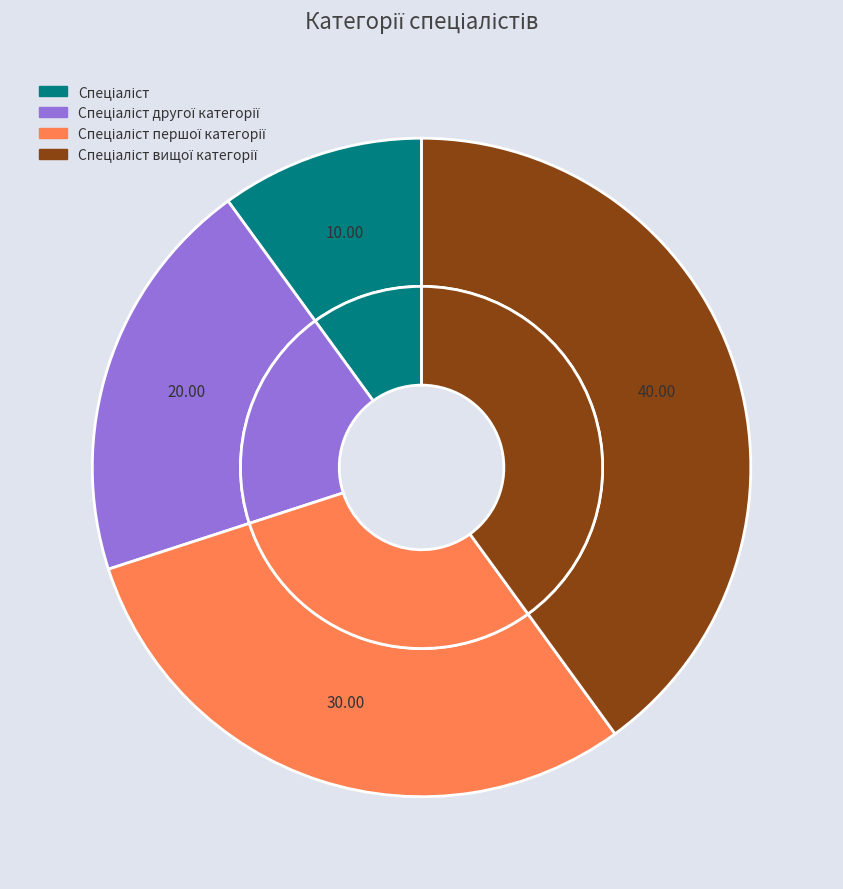

Between Спеціаліст вищої категорії and Спеціаліст, which is larger?

Спеціаліст вищої категорії